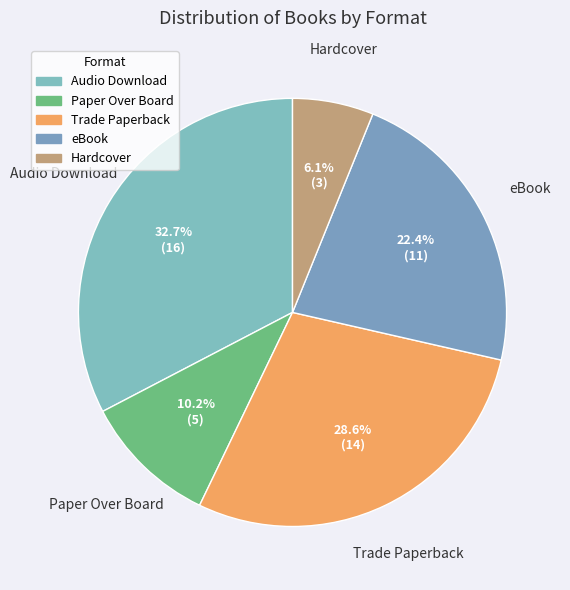

True or false: eBook accounts for 17% of the total.

False